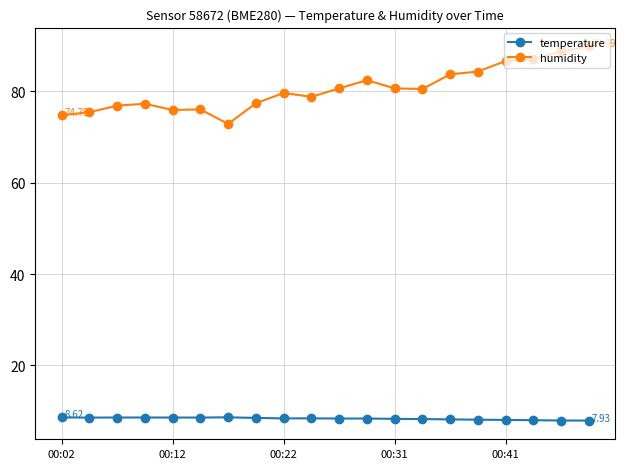

True or false: temperature and humidity intersect in this chart.

False